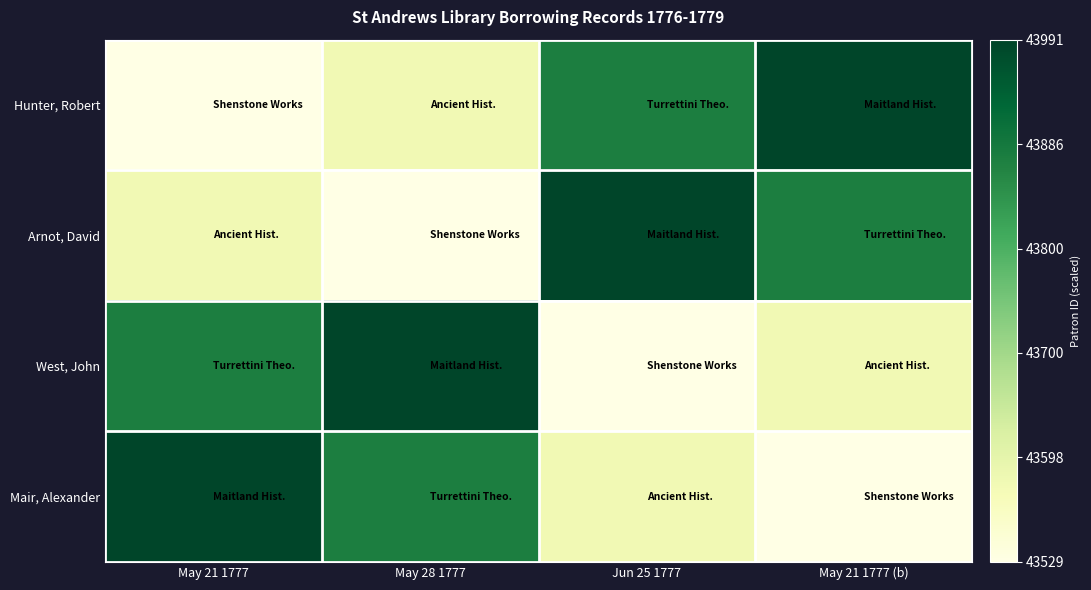

Between May 28 1777 and May 21 1777, which is larger?

May 28 1777